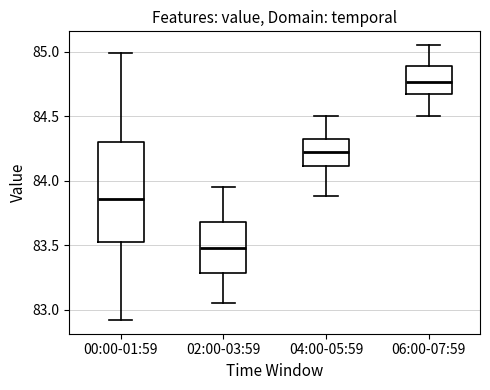

Which box has the lowest median line?

02:00-03:59